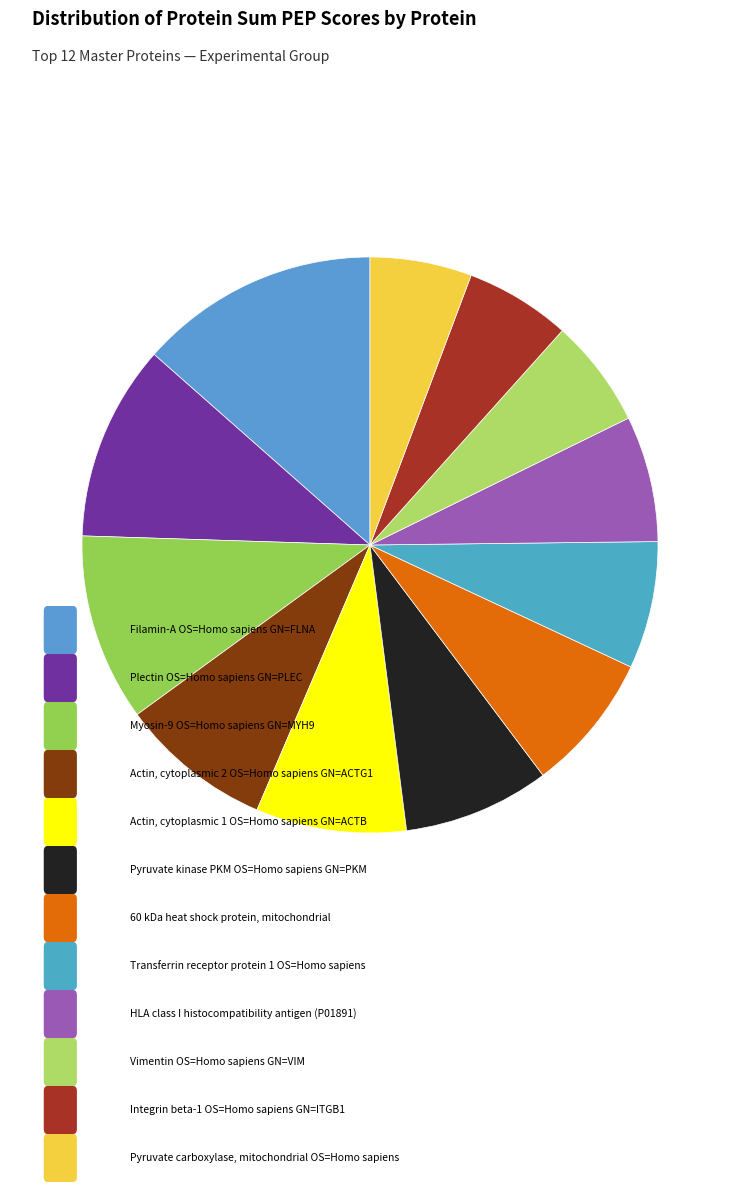

How many segments does this pie chart have?

12